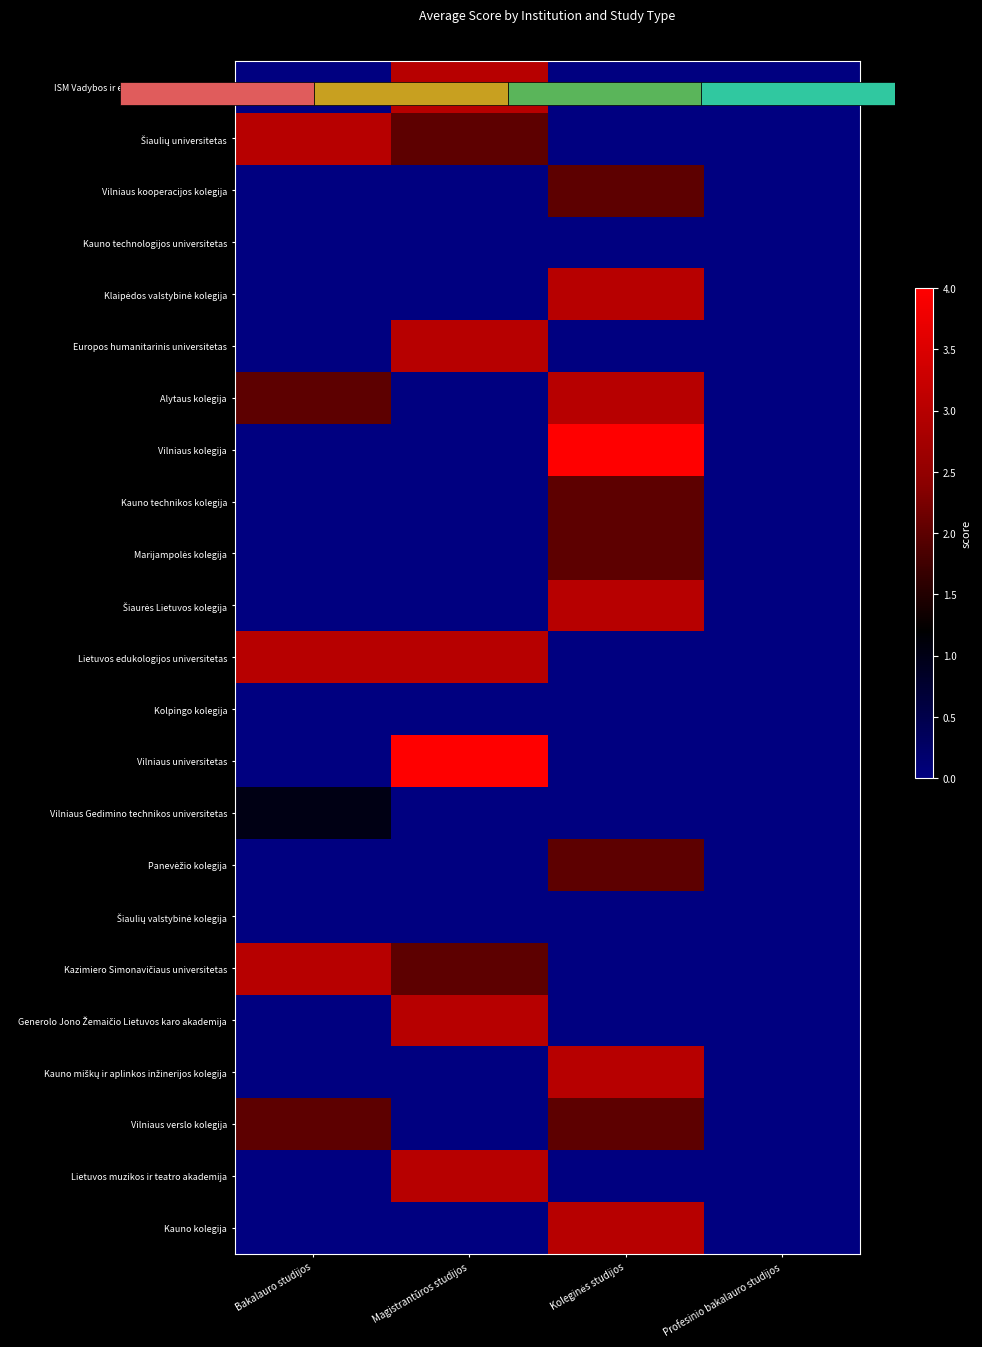

How many values in Alytaus kolegija are above zero?

2